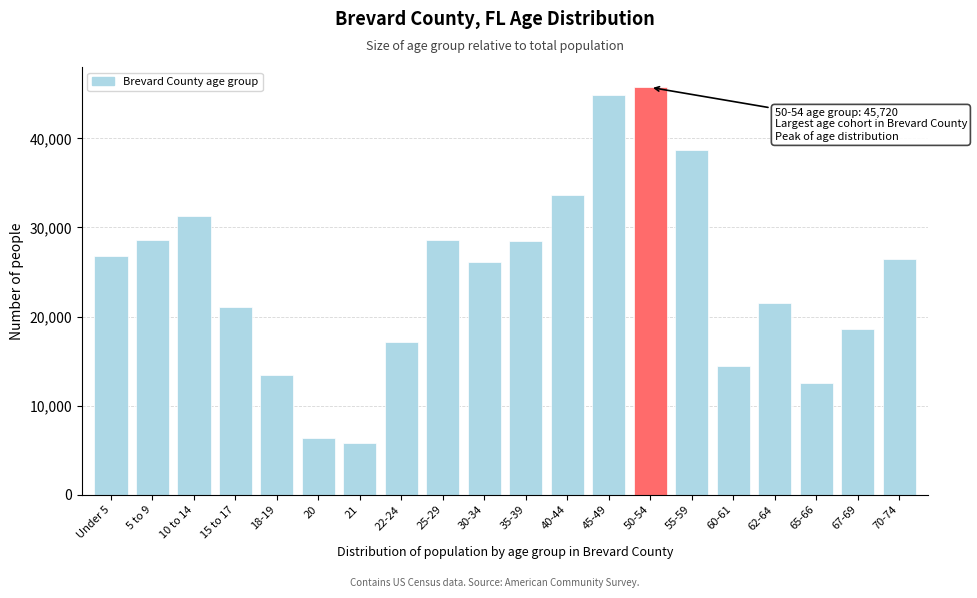

Is it true that the value at 40-44 is 33627?

True